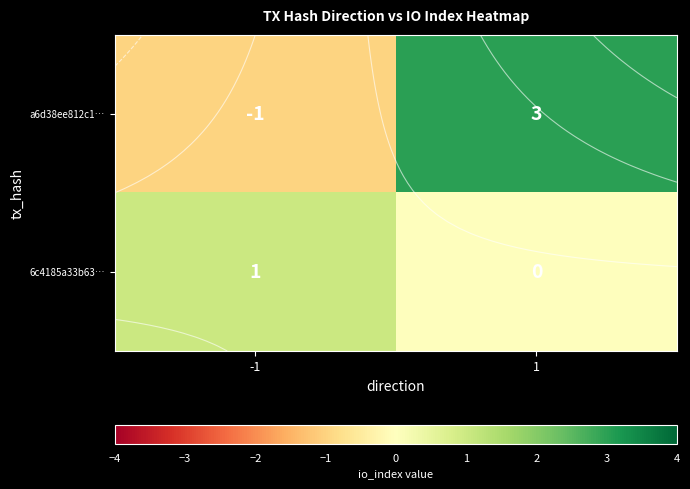

Between 1 and -1, which is larger?

1